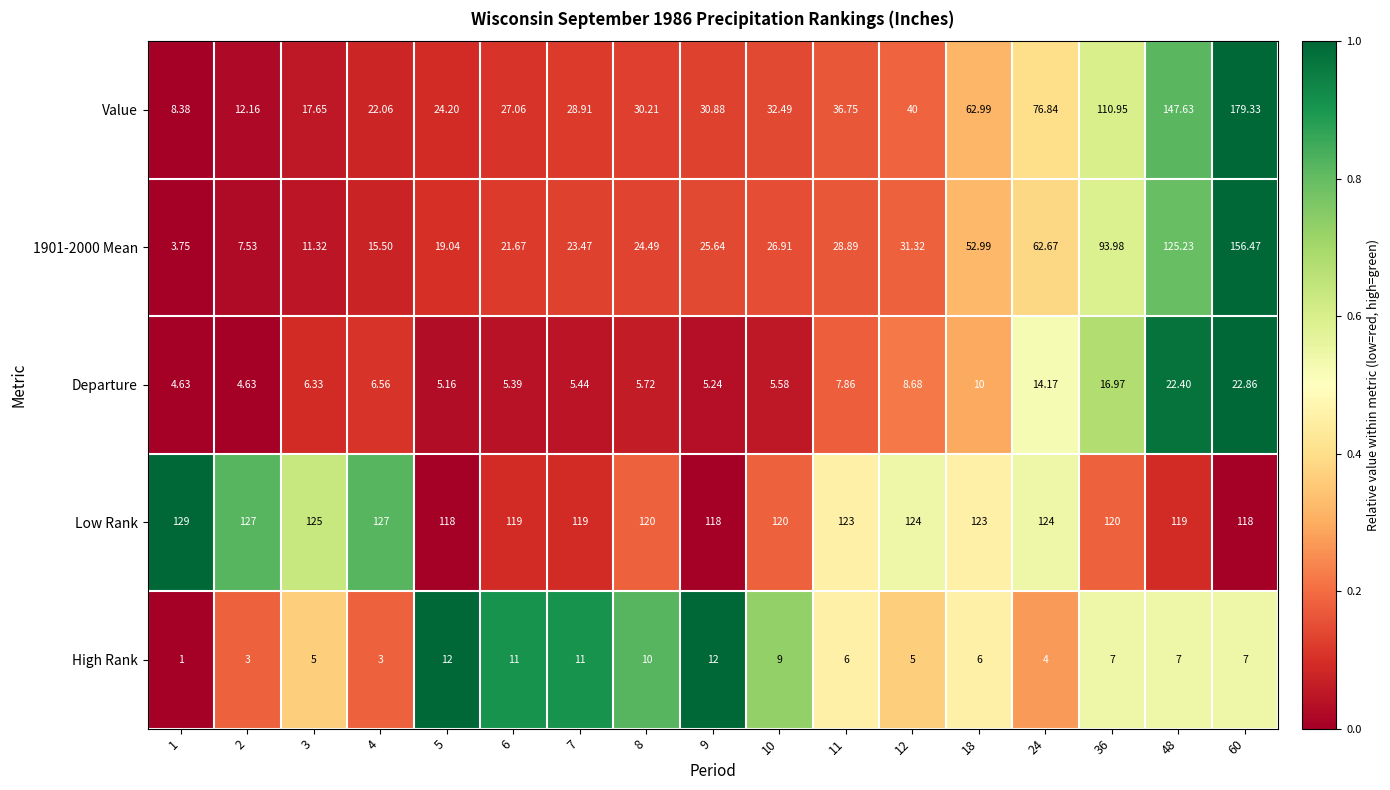

Is the value of Low Rank at 48 greater than the value of 1901-2000 Mean at 1?

Yes